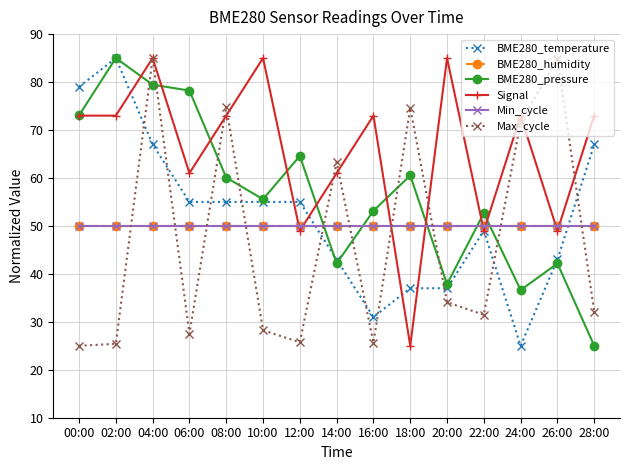

What is the label of the 3rd point from the left?

04:00